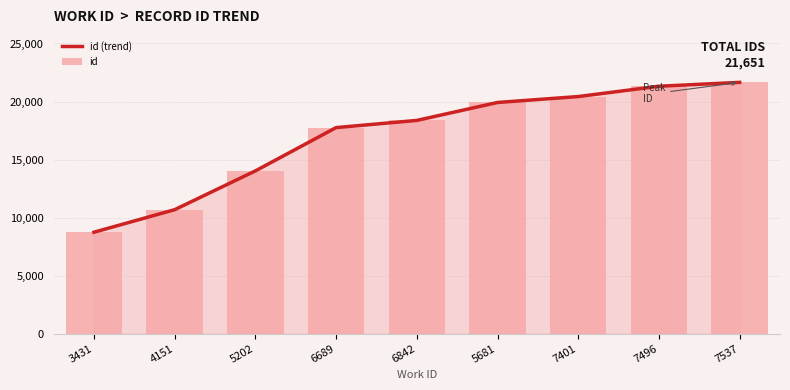

Which label corresponds to the smallest value in the chart?

3431